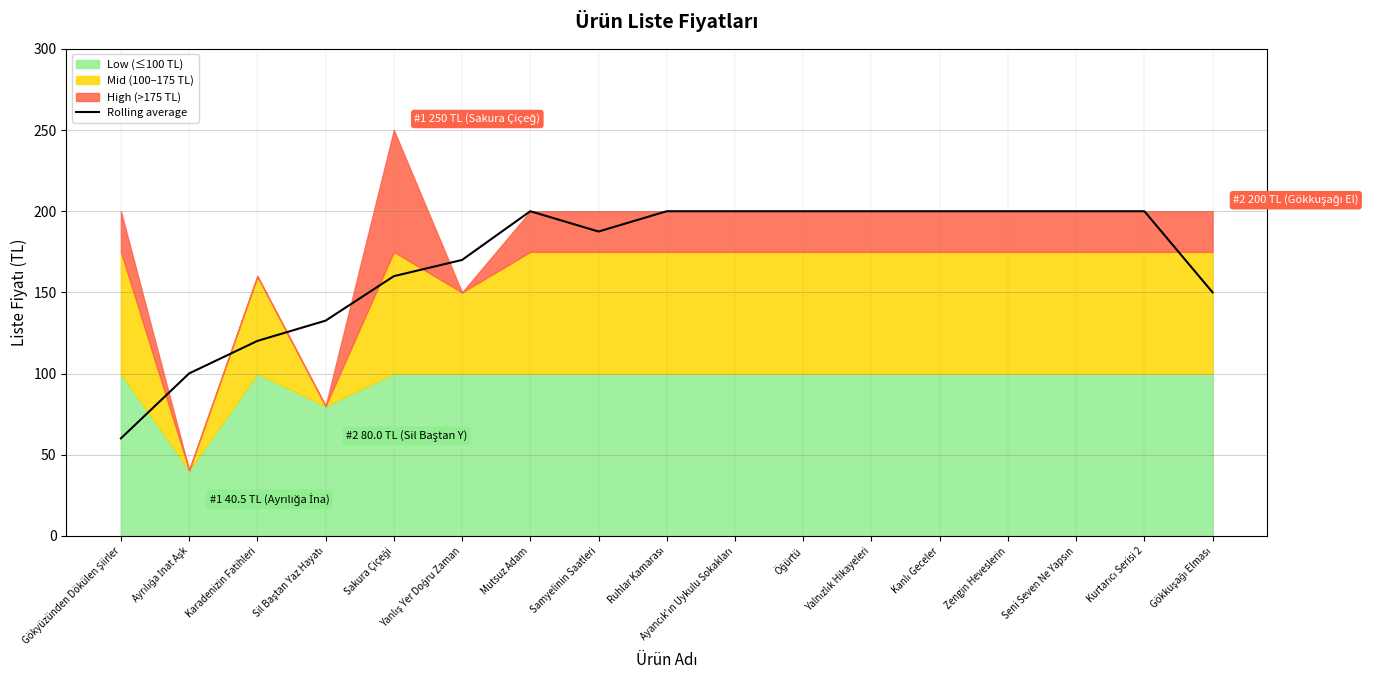

What is the label of the 10th point from the left?

Ayancık'ın Uykulu Sokakları